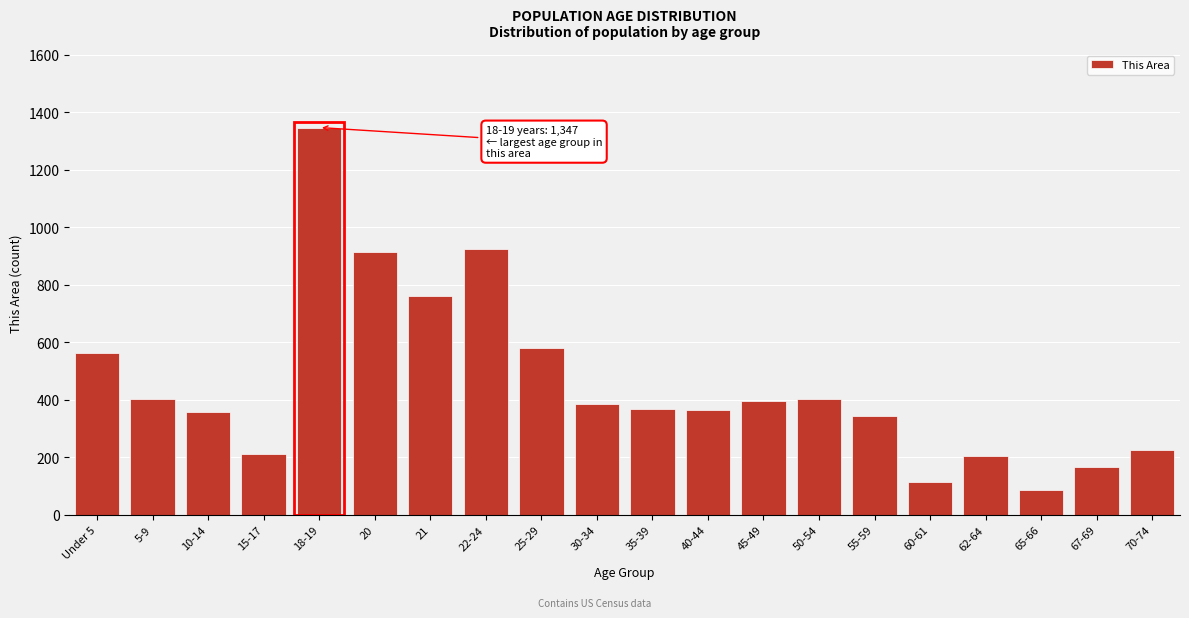

Read the value at 45-49, to the nearest 50.

400